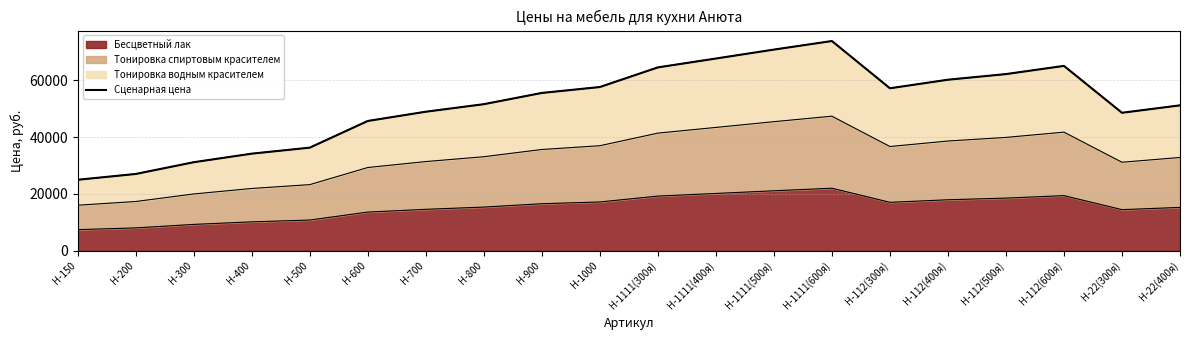

Reading right to left, transcribe all the data shown in this chart.

Н-22(400я)=51150	Н-22(300я)=48540	Н-112(600я)=65020	Н-112(500я)=62140	Н-112(400я)=60160	Н-112(300я)=57150	Н-1111(600я)=73760	Н-1111(500я)=70750	Н-1111(400я)=67610	Н-1111(300я)=64490	Н-1000=57590	Н-900=55510	Н-800=51560	Н-700=48910	Н-600=45660	Н-500=36280	Н-400=34170	Н-300=31160	Н-200=27030	Н-150=24990